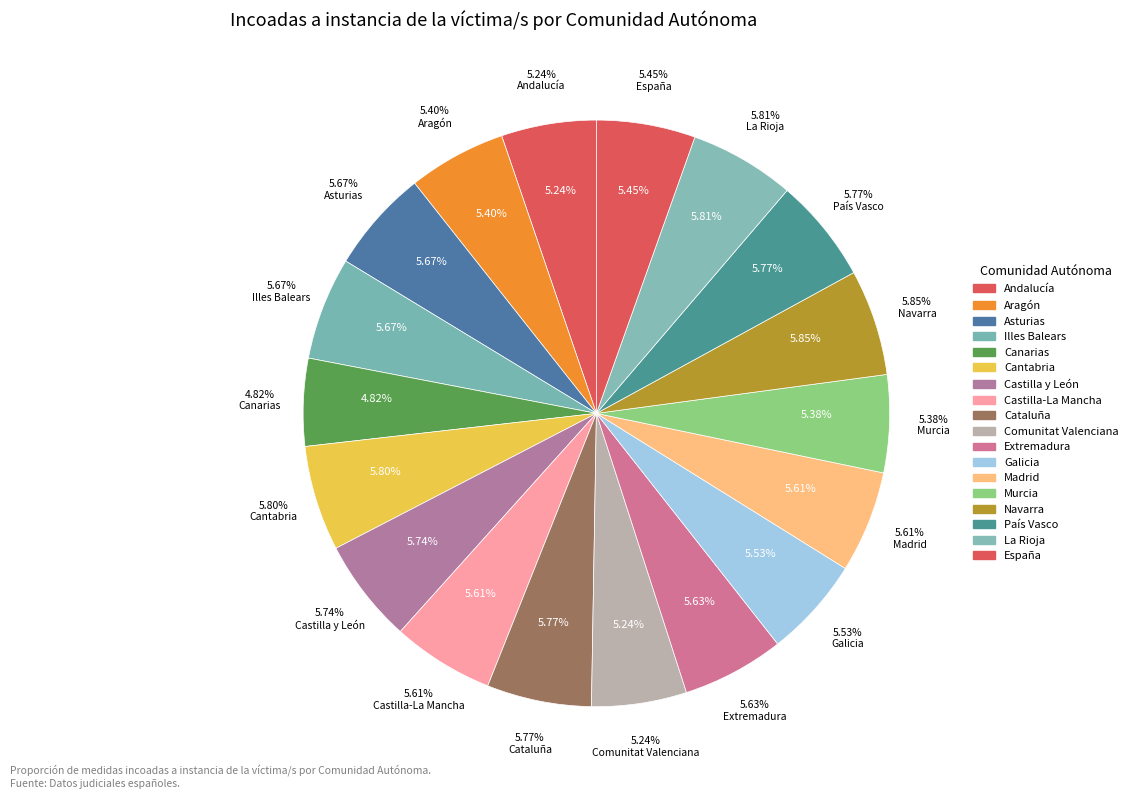

Rank the categories by value from highest to lowest.

Navarra, La Rioja, Cantabria, Cataluña, País Vasco, Castilla y León, Asturias, Illes Balears, Extremadura, Castilla-La Mancha, Madrid, Galicia, España, Aragón, Murcia, Comunitat Valenciana, Andalucía, Canarias